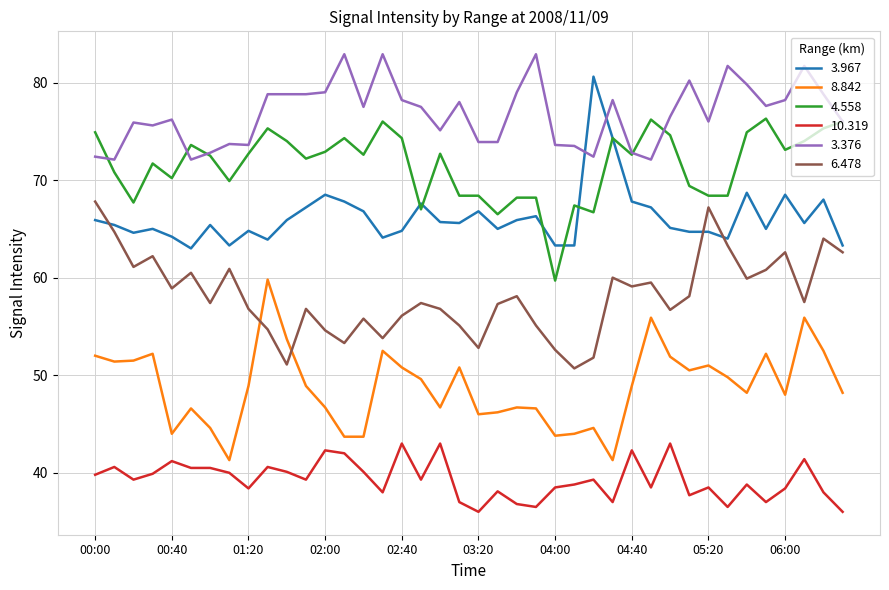

Which series has the largest total across all categories?

3.376